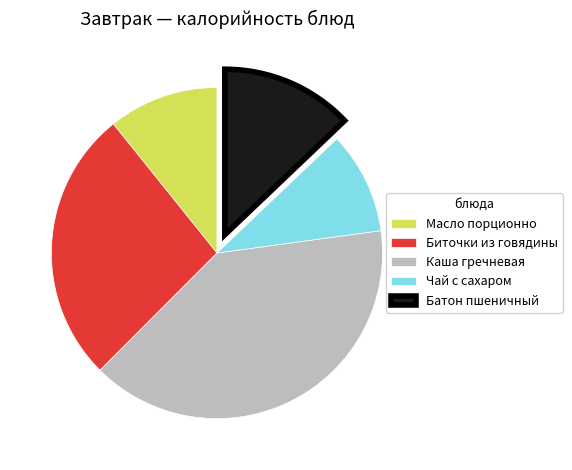

Which category has the biggest portion of the pie?

Каша гречневая